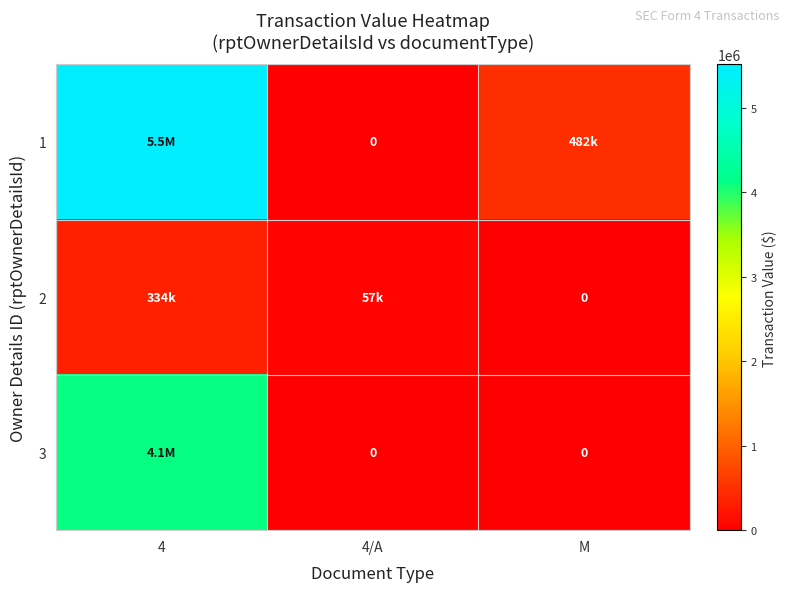

Rank the series at 4 from highest to lowest value.

1, 3, 2